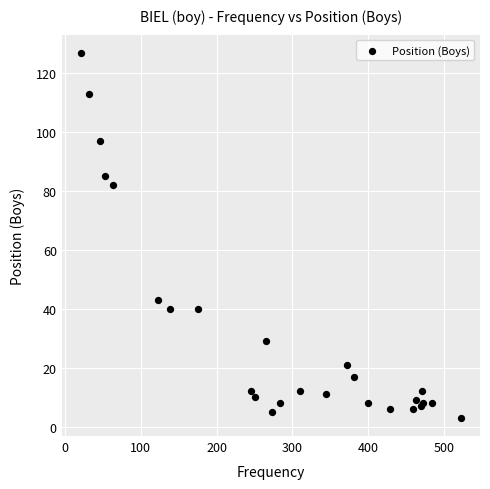

What Y value in the scatter plot is closest to 65?

82